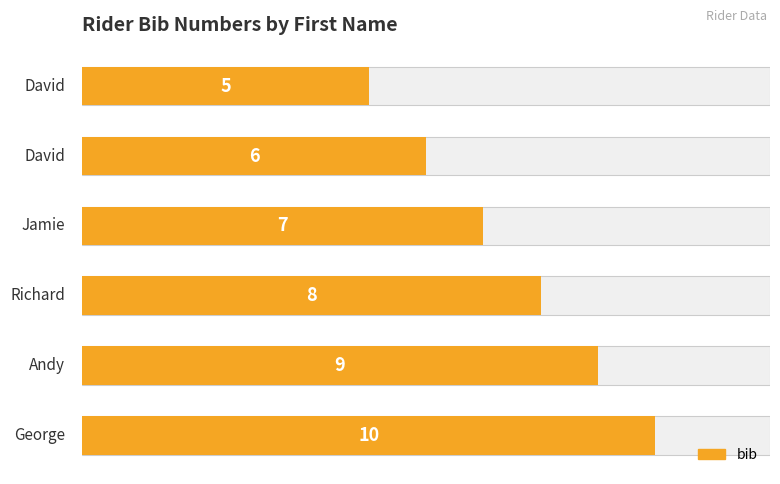

What is the greatest value displayed?

10